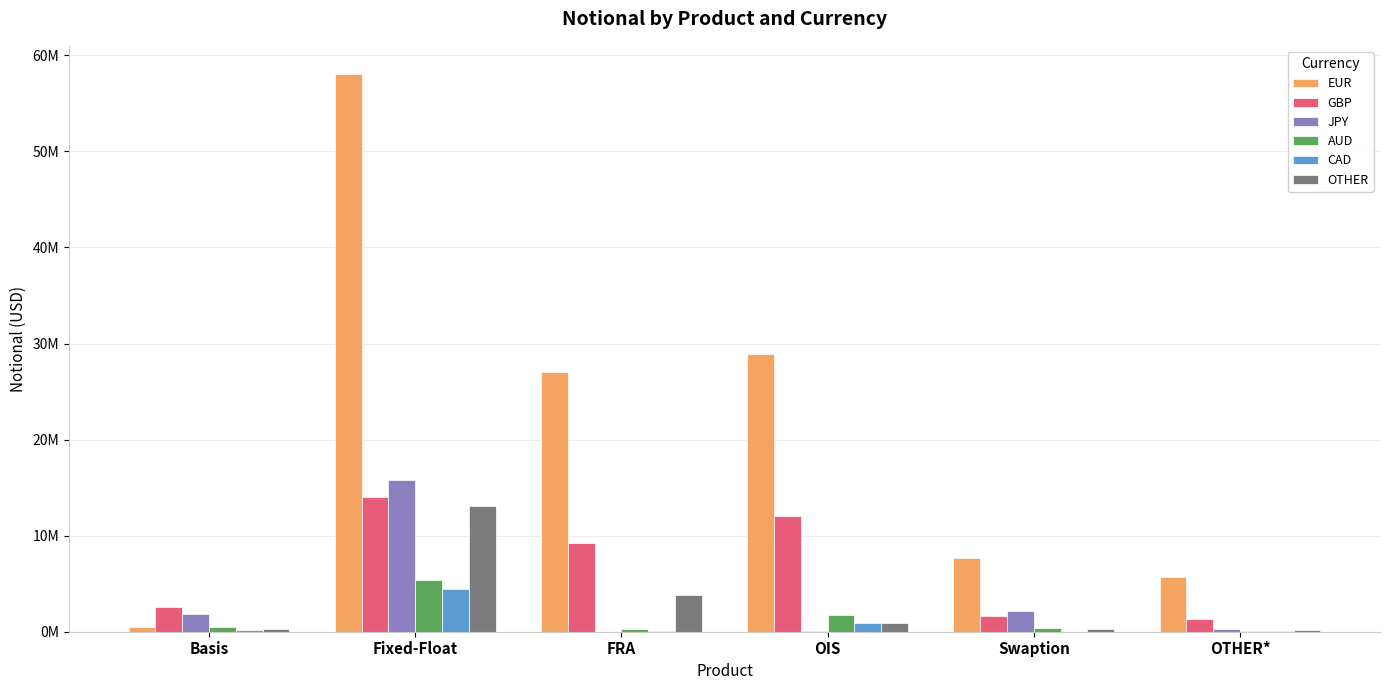

At which category is the sum across all series the highest?

Fixed-Float